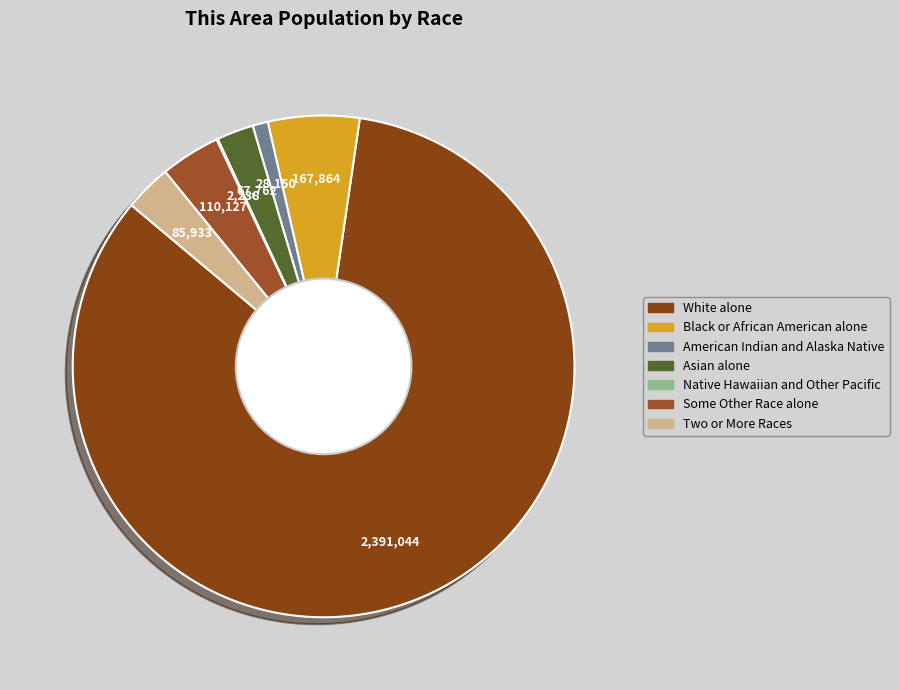

To the nearest percent, what is the difference between the Black or African American alone and White alone slice percentages?

78%